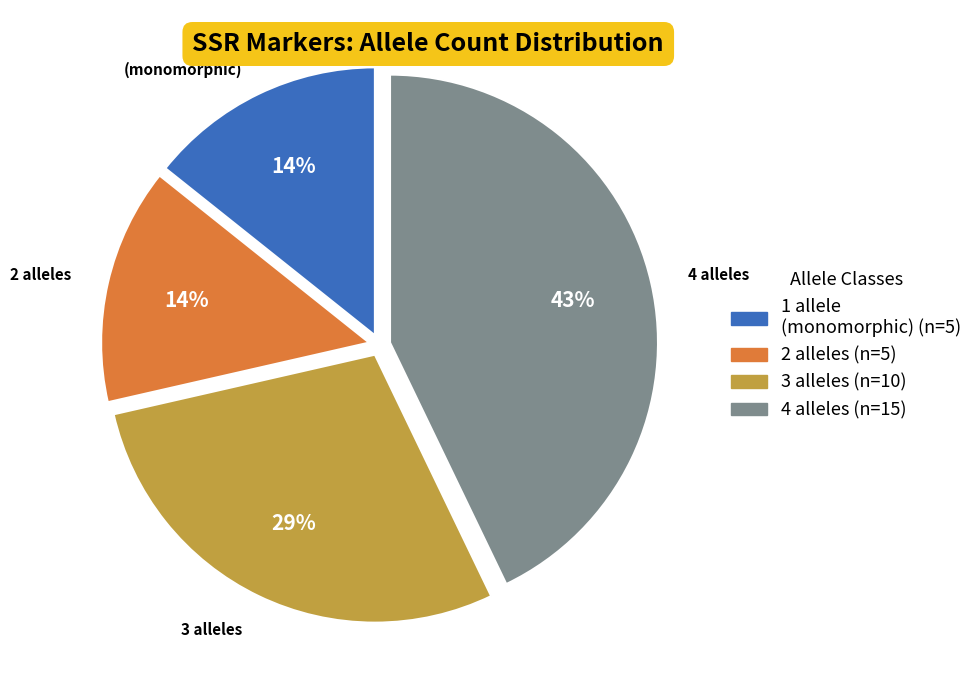

Count the number of slices in the pie.

4